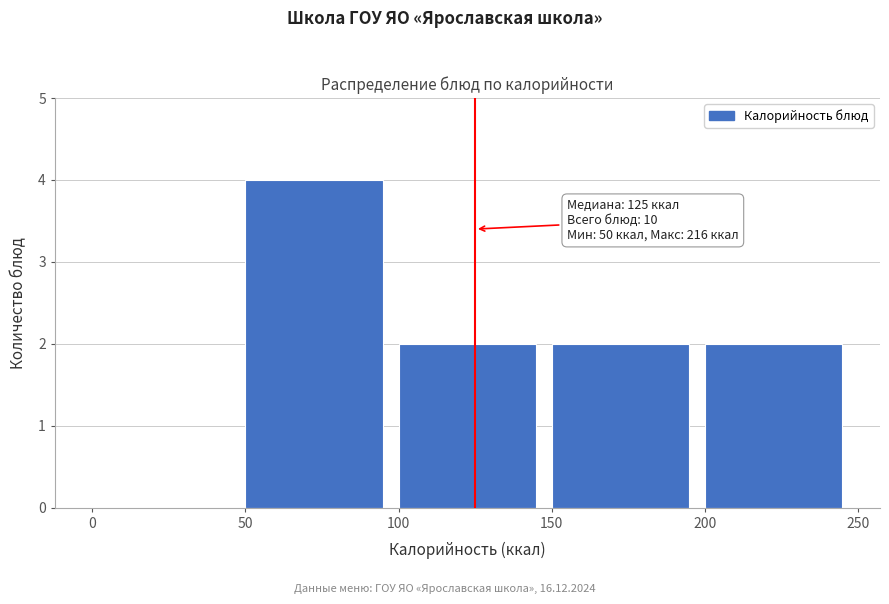

Which range on the x-axis has the tallest bar?

50 to 100